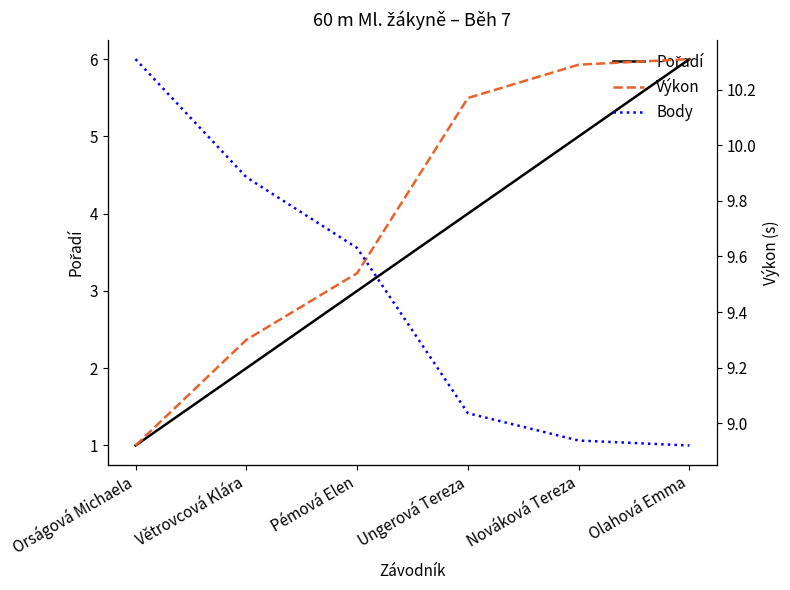

True or false: Body and Pořadí intersect in this chart.

False